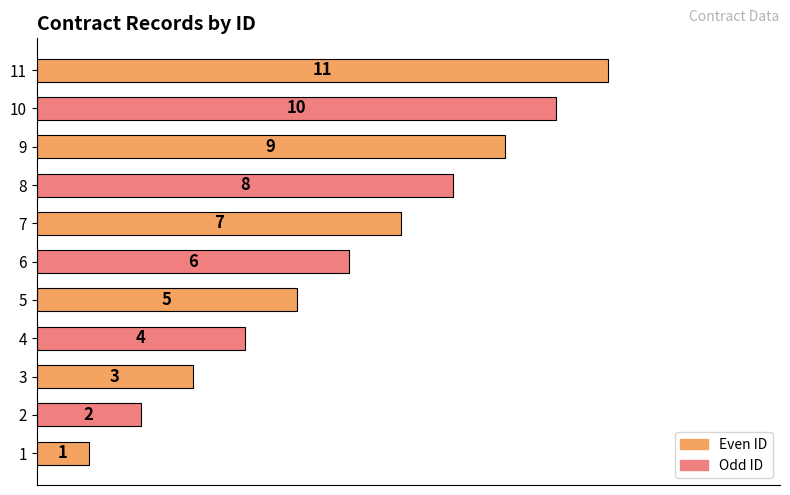

What is the sum of all values?

66